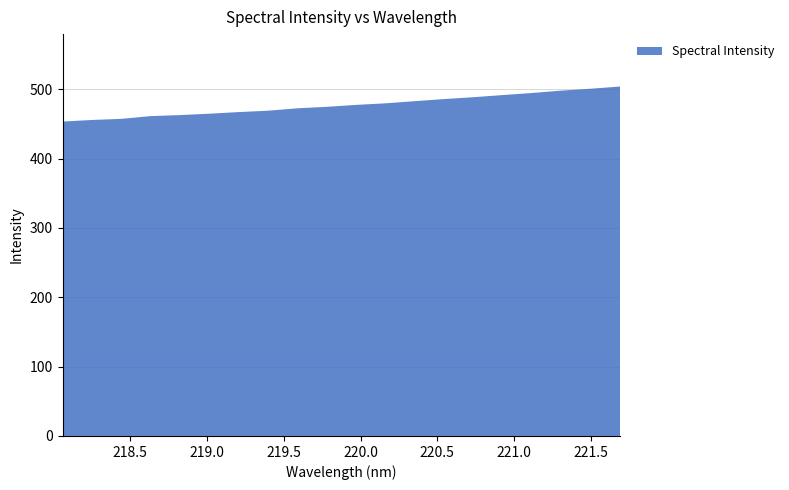

Reading right to left, extract all data points from this chart.

504.0	500.9	498.2	494.7	491.8	488.7	486.0	482.9	479.8	477.6	474.8	472.6	469.2	467.2	464.8	462.9	461.4	457.4	455.8	453.5